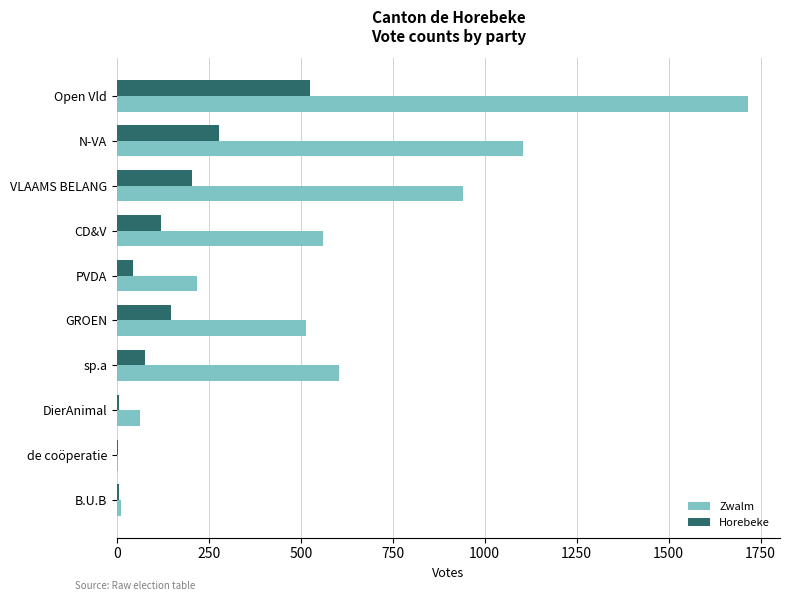

True or false: Zwalm has a value of 267 at sp.a.

False